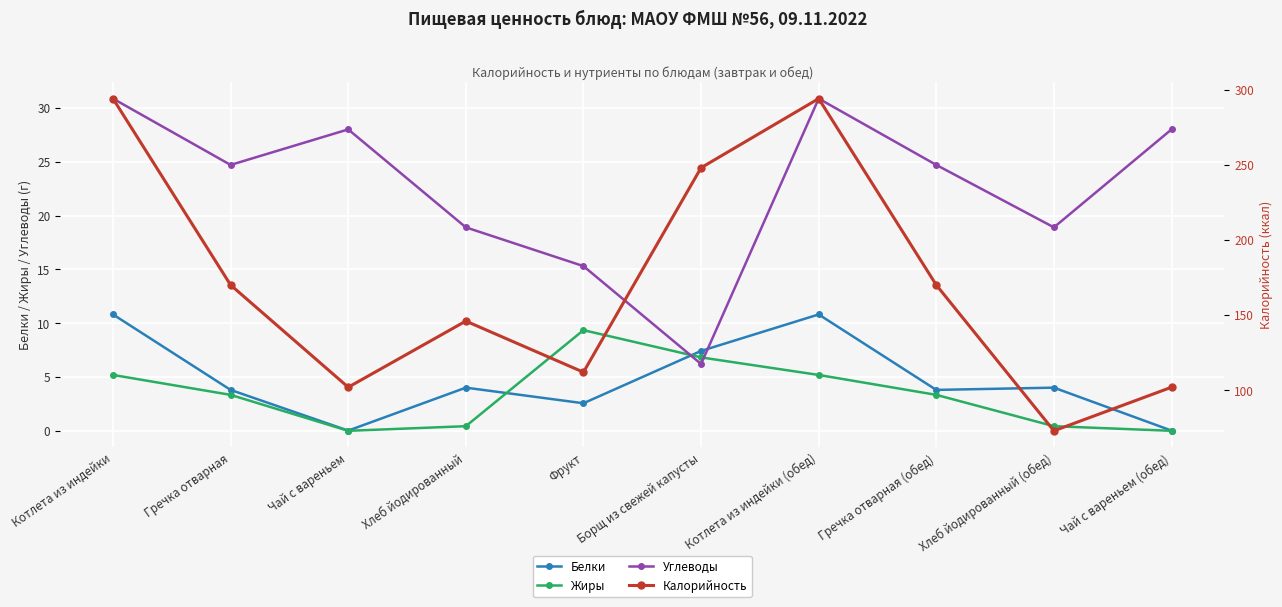

Is this an area chart (filled region under the line)?

No